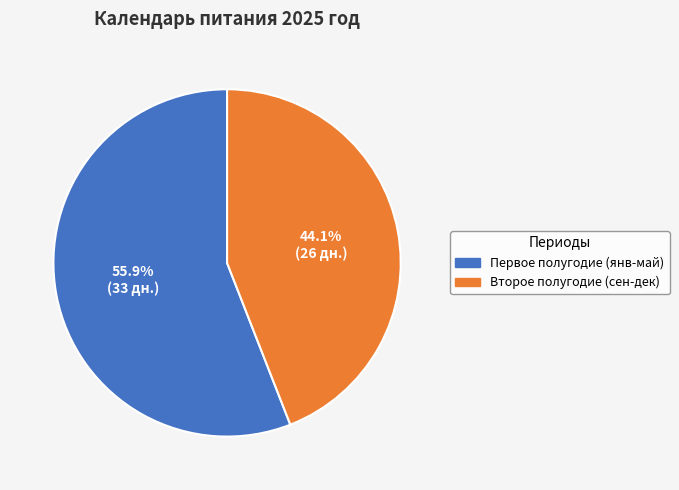

What is the smallest slice in the pie chart?

Второе полугодие (сен-дек)